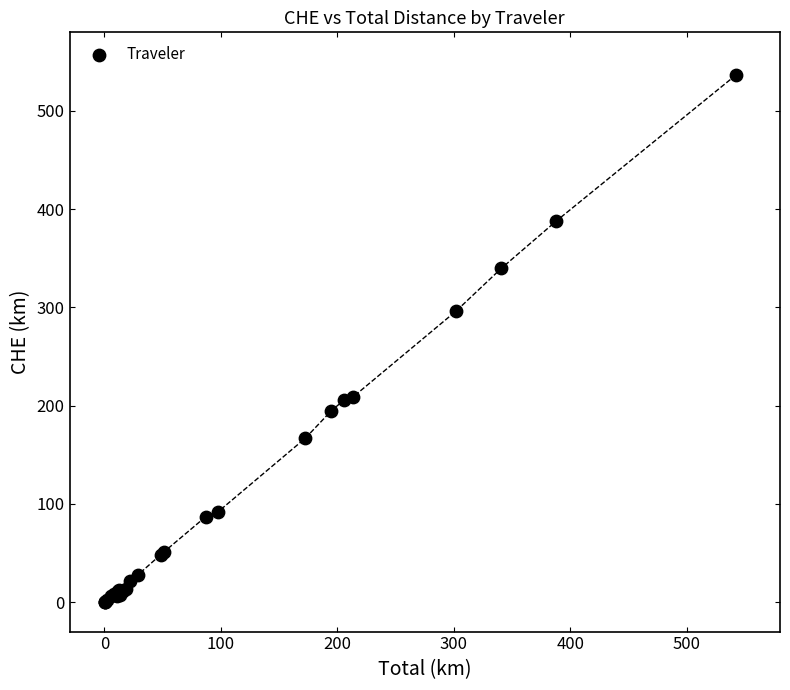

What Y value in the scatter plot is closest to 268?

296.6